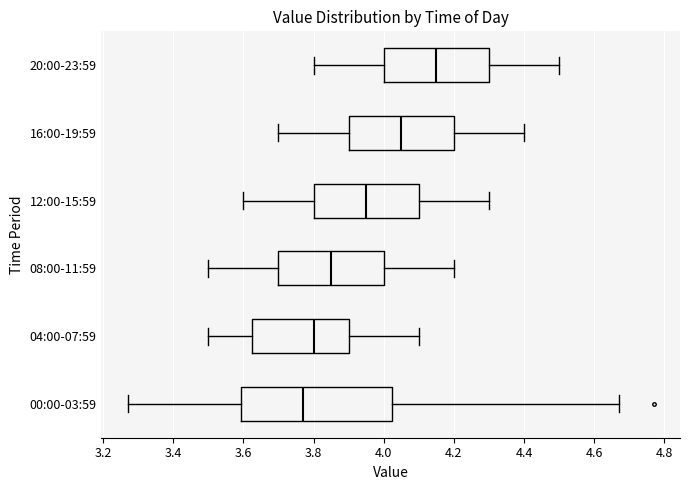

Which box has the furthest to the right median line?

20:00-23:59